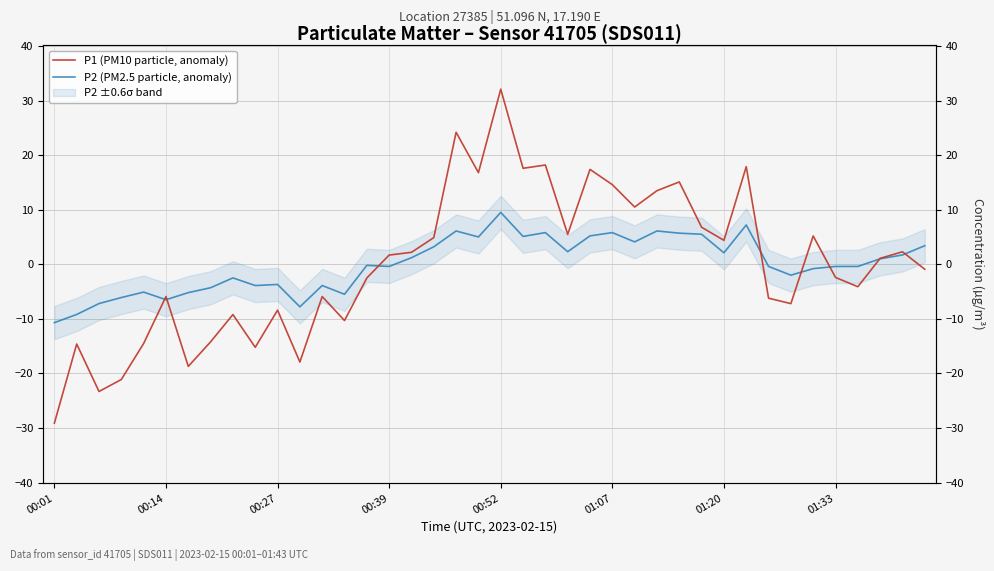

The P1 (PM10 particle, anomaly) series shows 4.4 at 01:20. True or false?

True